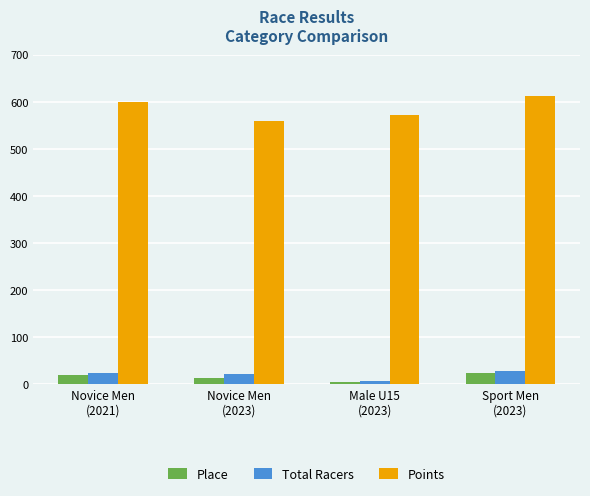

How many categories are shown in the chart?

4